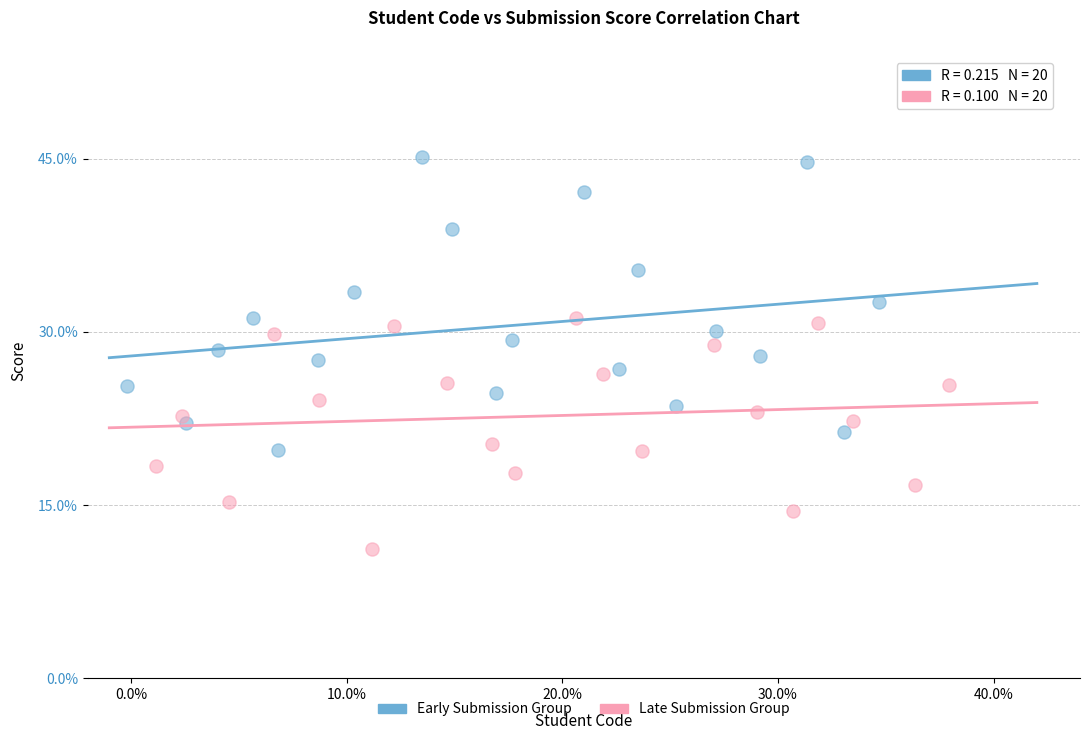

Which series reaches the minimum Y coordinate?

Late Submission Group